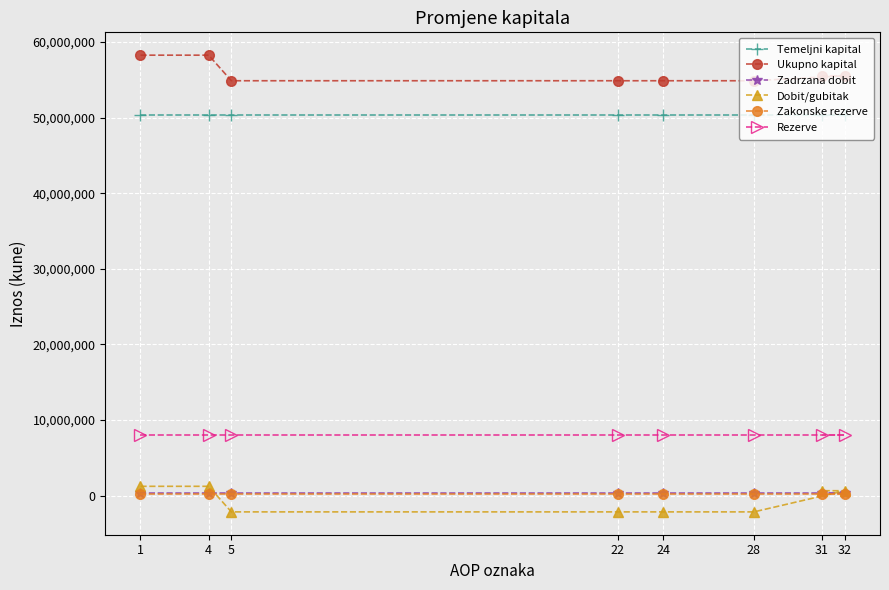

What value does the Zakonske rezerve series have at 24?

245589